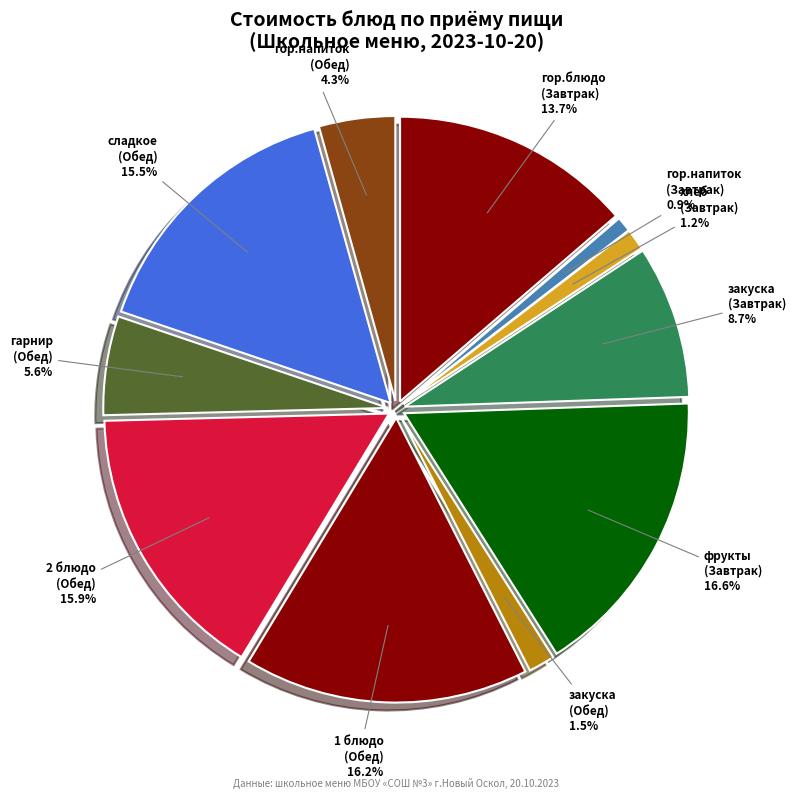

What is the ratio of the value at 2 блюдо (Обед) to the value at гор.блюдо (Завтрак)?

1.2